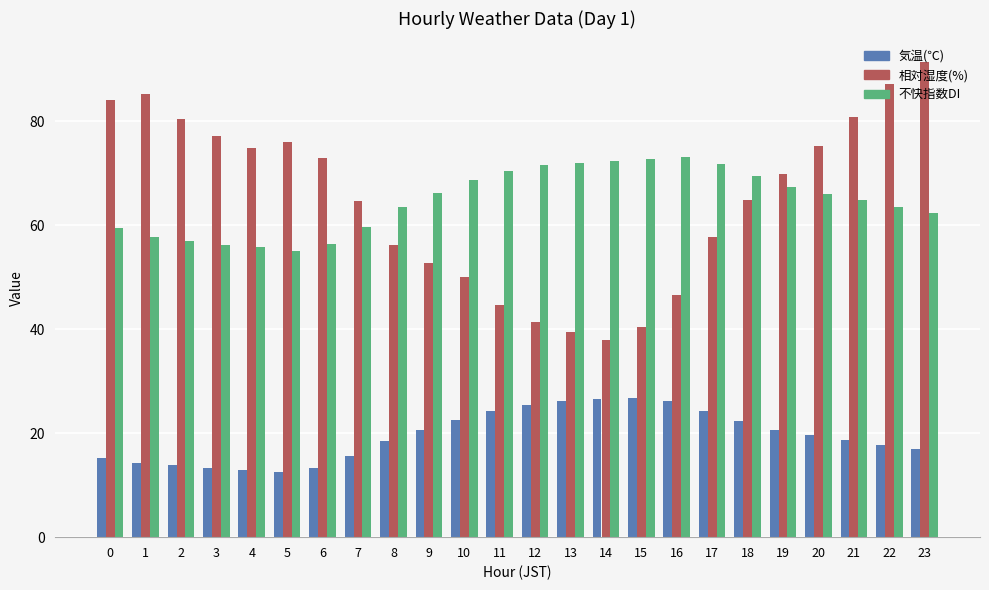

At 8, list the series in order from largest to smallest.

不快指数DI, 相対湿度(%), 気温(℃)